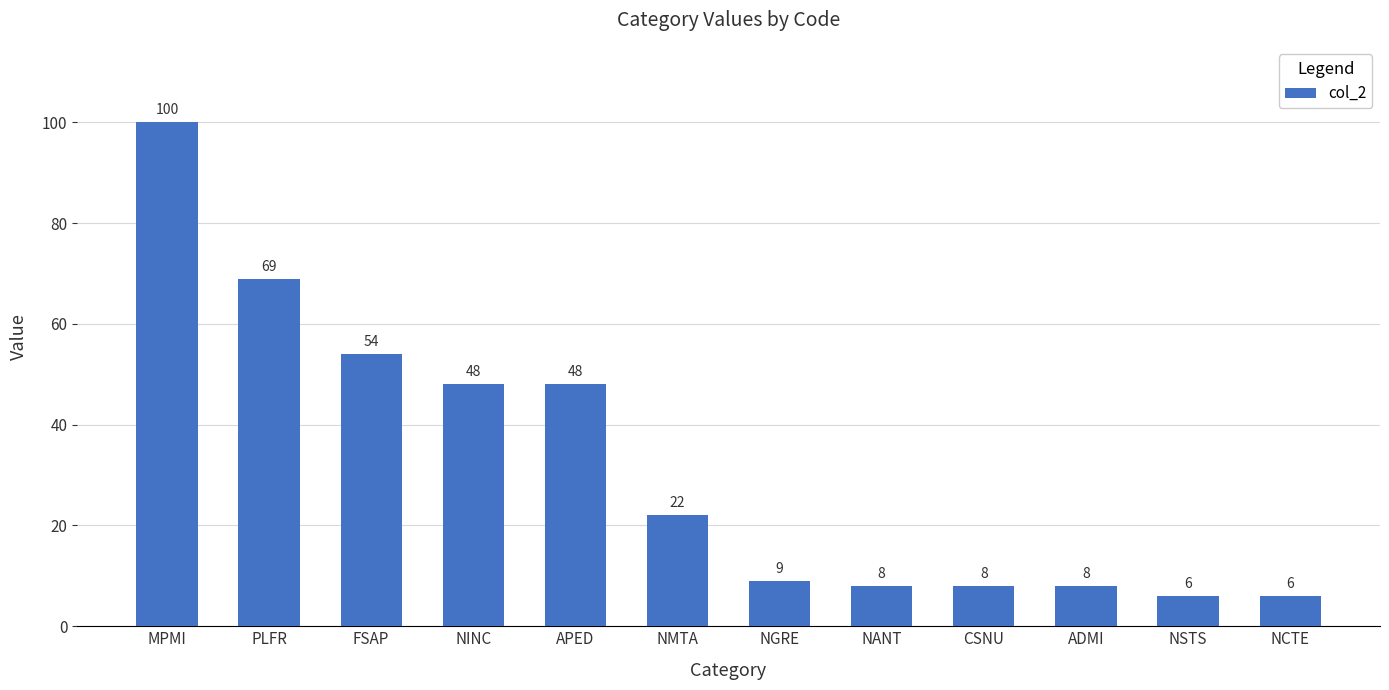

Reading right to left, what are all the values shown in this chart?

NCTE=6	NSTS=6	ADMI=8	CSNU=8	NANT=8	NGRE=9	NMTA=22	APED=48	NINC=48	FSAP=54	PLFR=69	MPMI=100